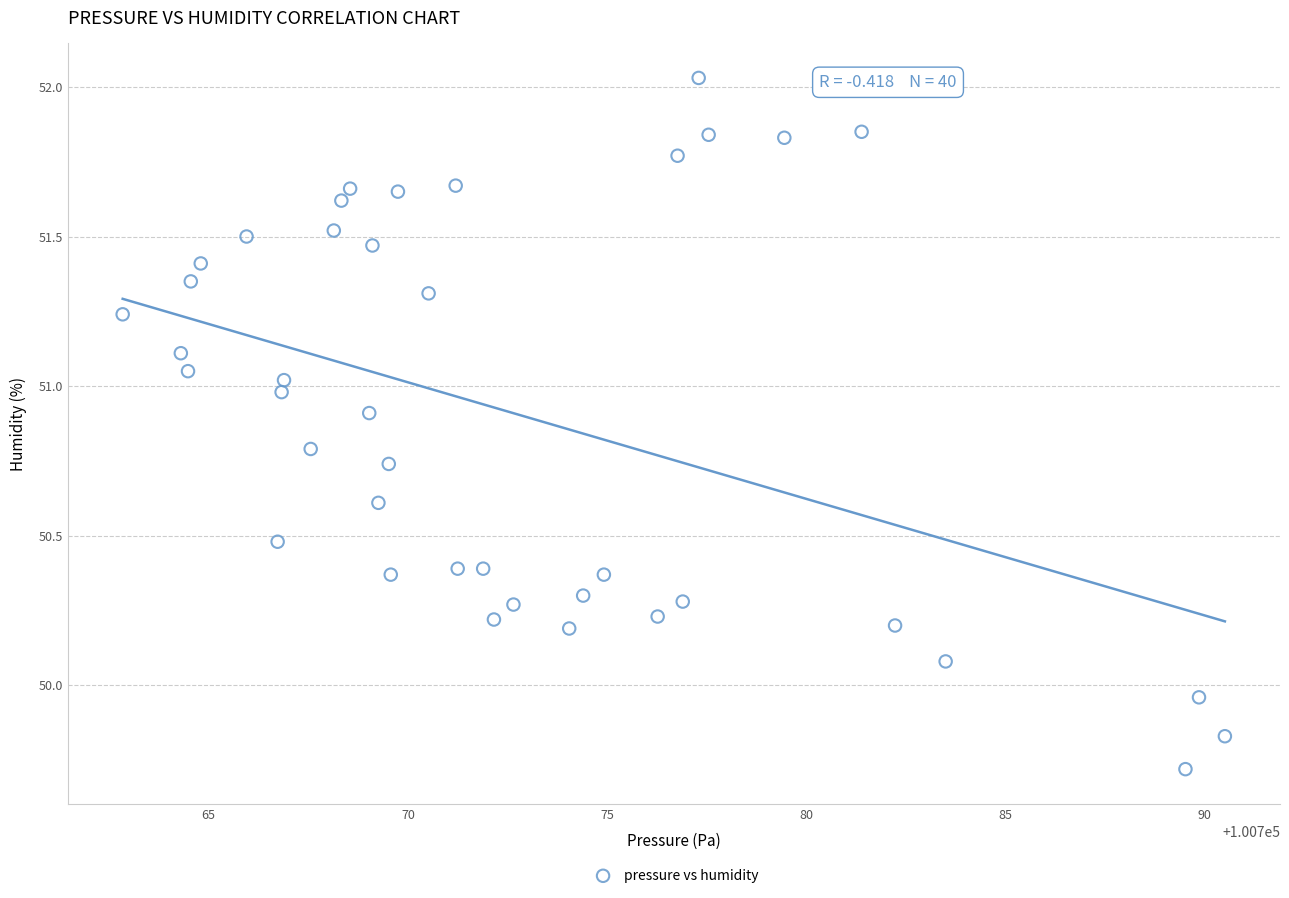

What is the range of Y values (max minus min)?

2.3